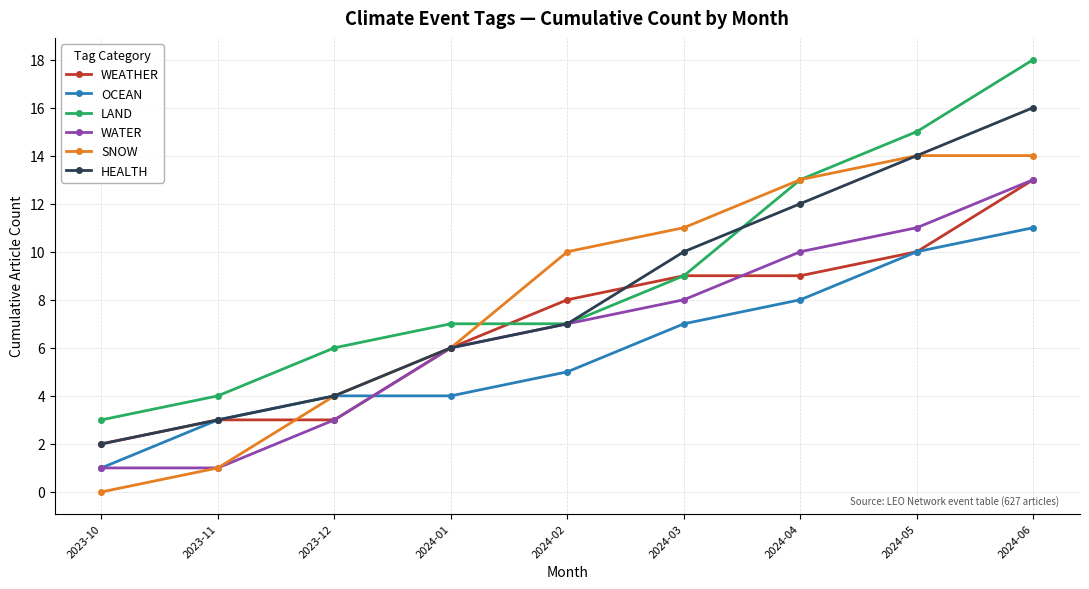

How many categories are shown in the chart?

9